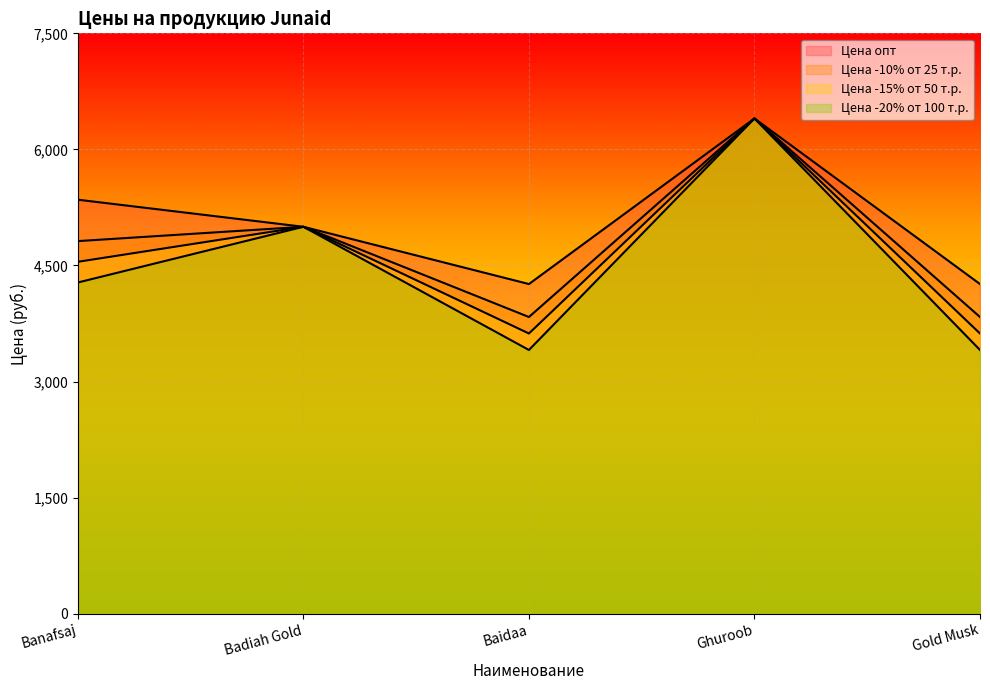

At which label is Цена опт closest to 5330?

Banafsaj